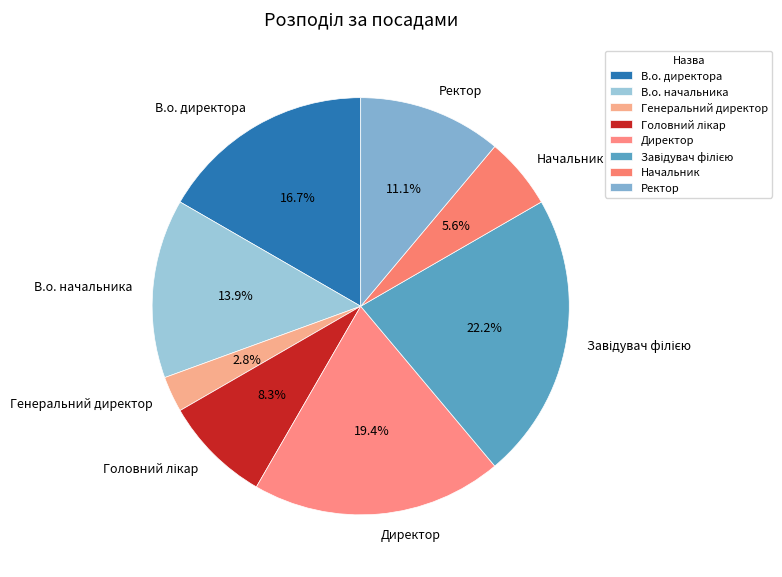

What is the smallest slice in the pie chart?

Генеральний директор